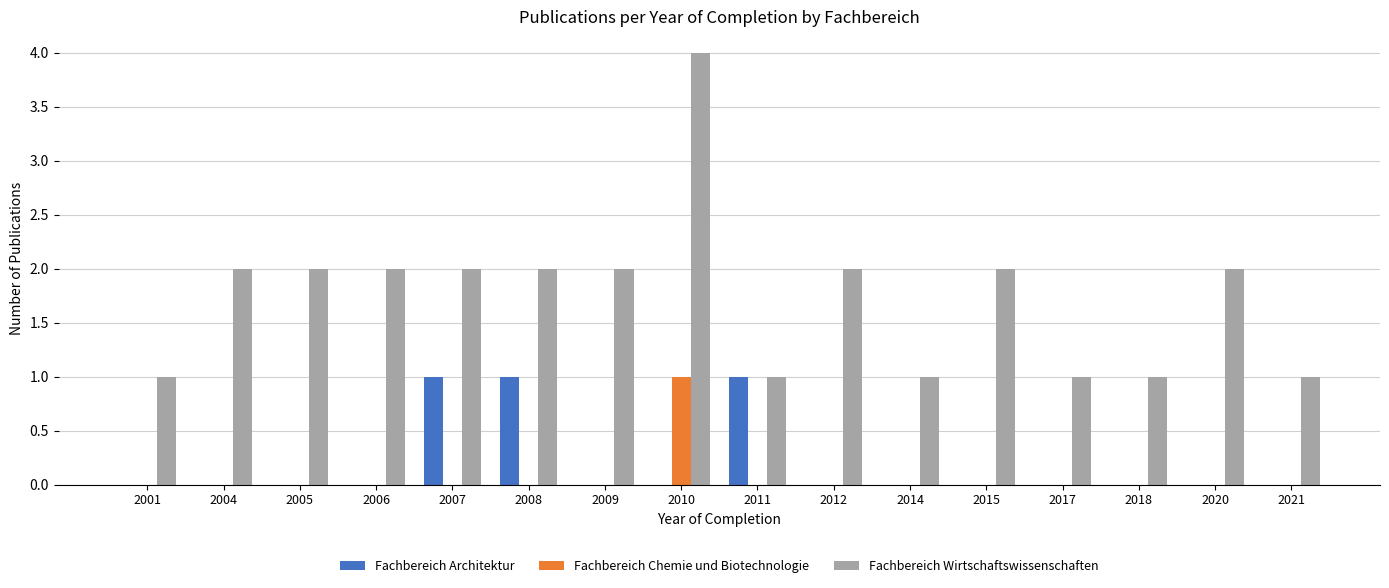

What is the total value across all series at 2010?

5